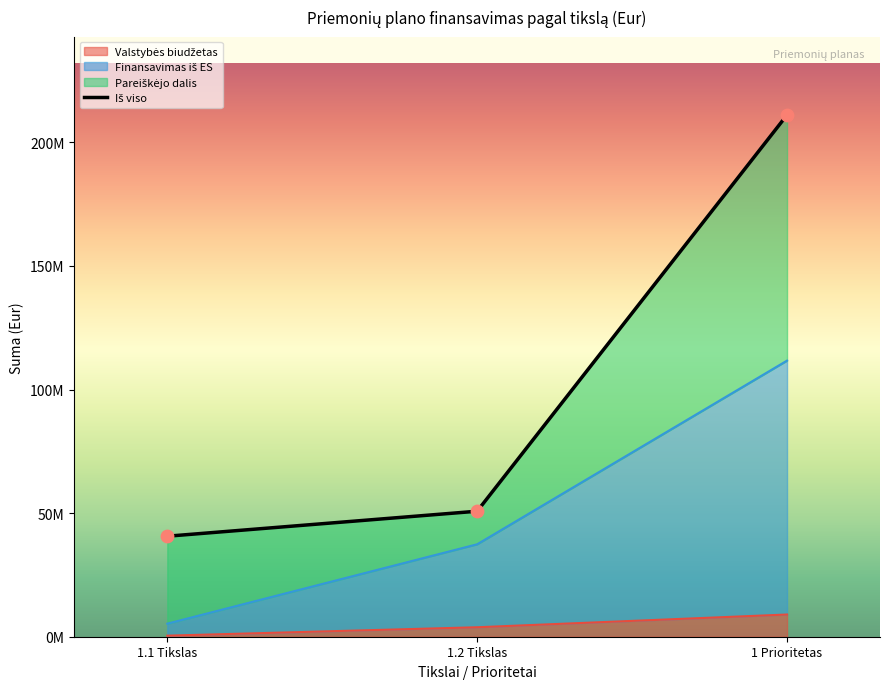

What is the total value across all series at 1 Prioritetas?

331771616.2